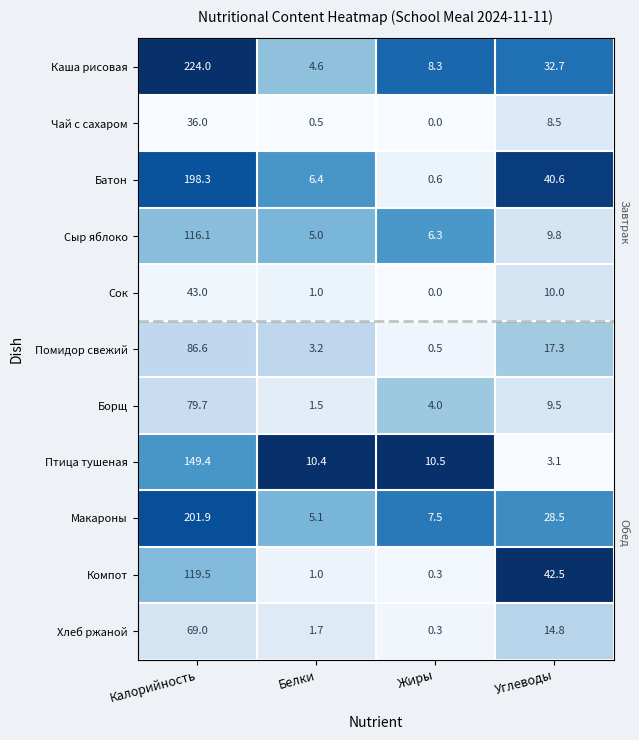

The Каша рисовая series shows 8.3 at Жиры. True or false?

True